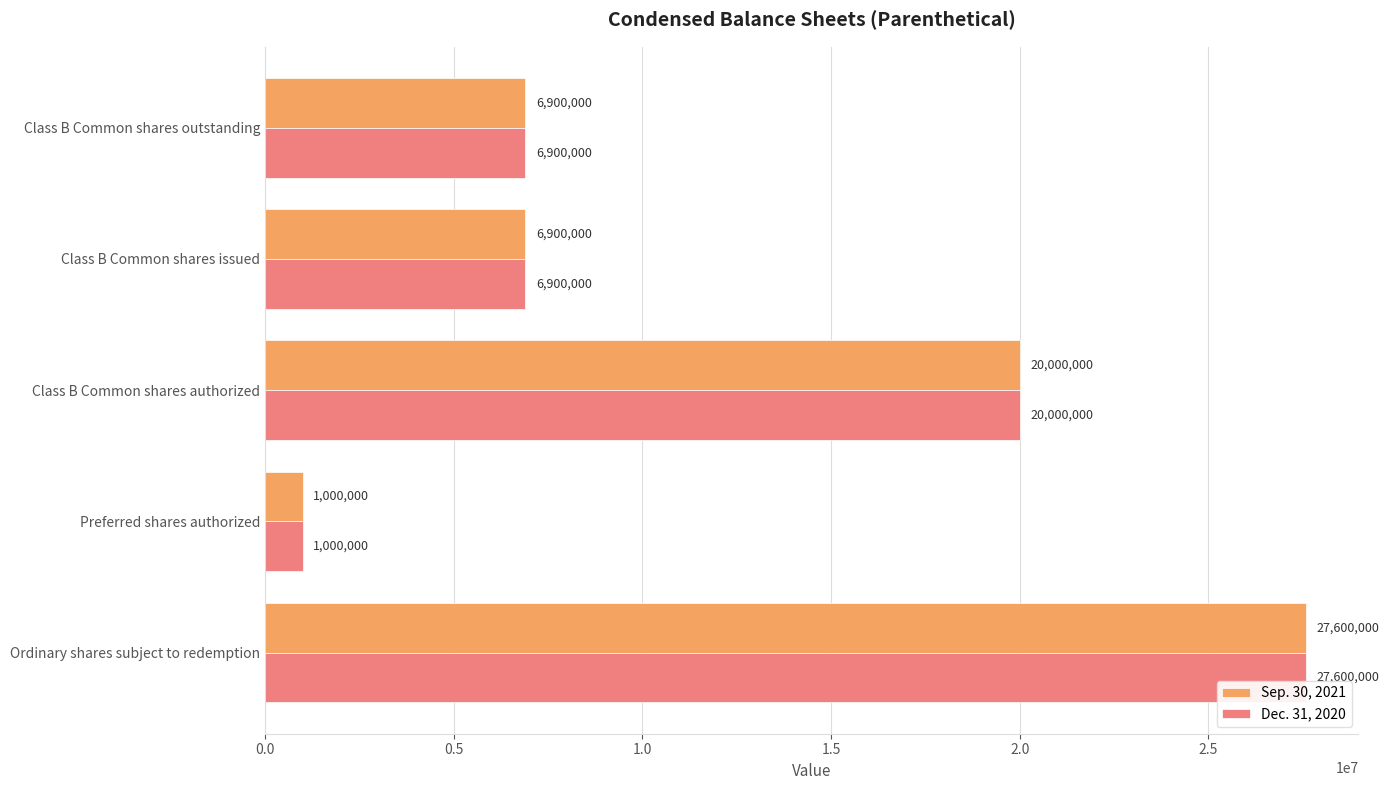

The value of Dec. 31, 2020 at Class B Common shares issued is 6900000. True or false?

True